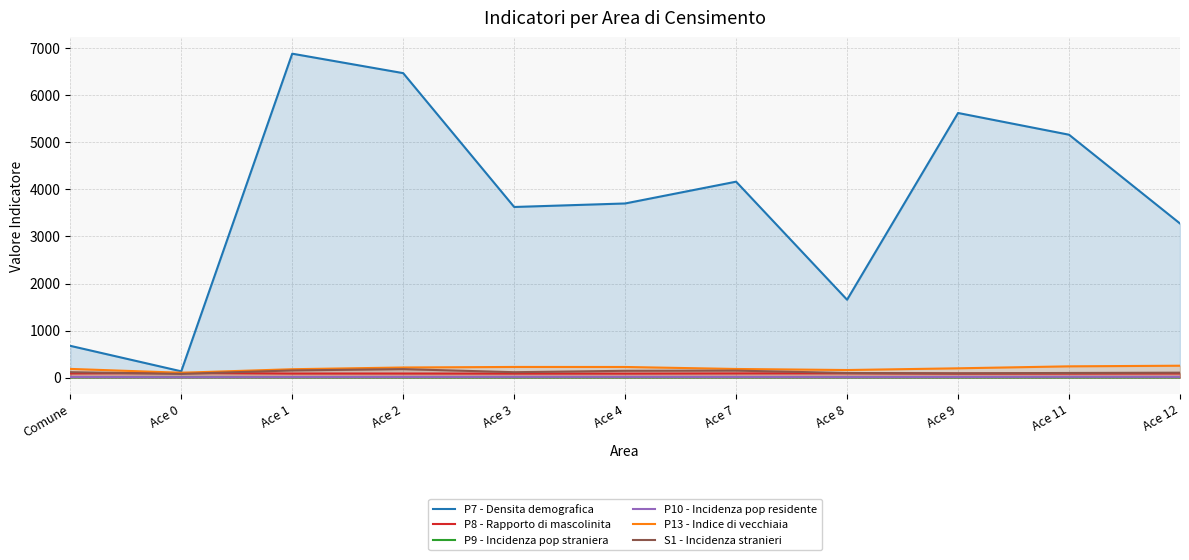

True or false: S1 - Incidenza stranieri and P10 - Incidenza pop residente intersect in this chart.

False